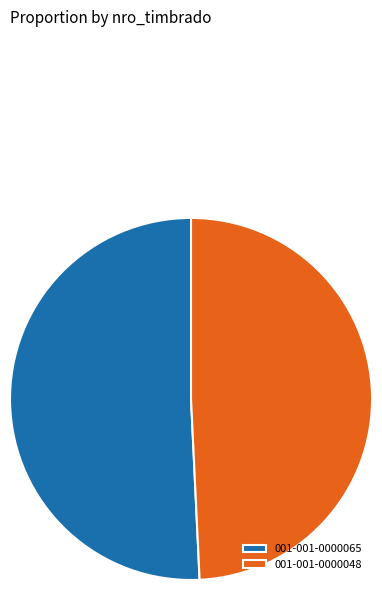

How many segments does this pie chart have?

2